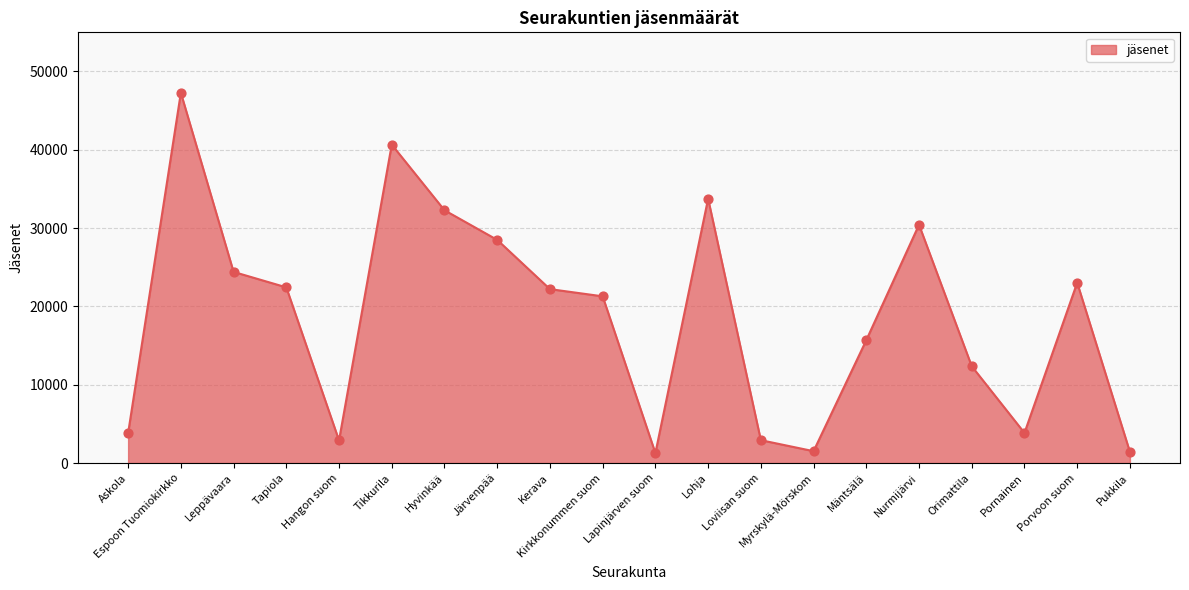

What is the ratio of the value at Espoon Tuomiokirkko to the value at Lapinjärven suom?

37.2